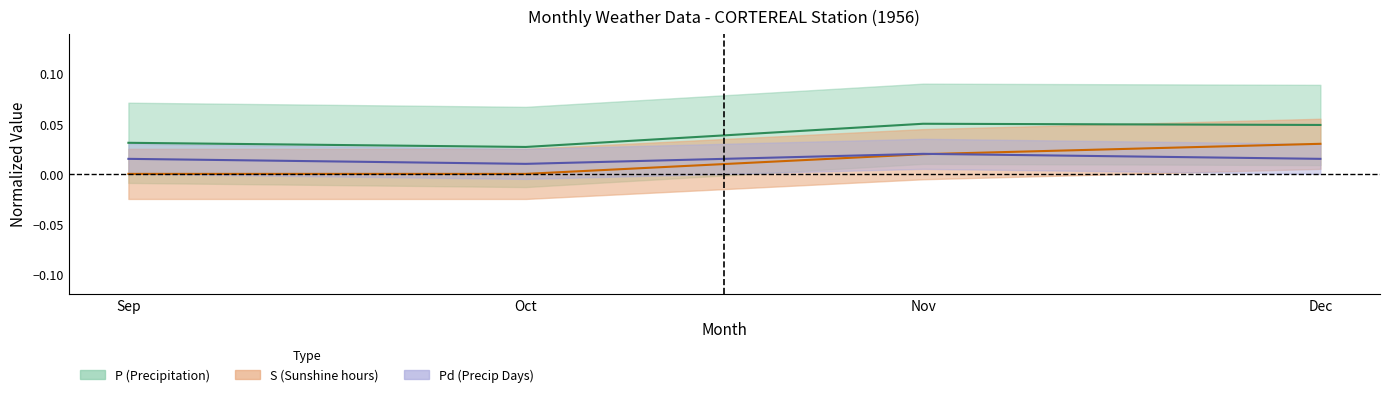

How many lines are shown in the chart?

3